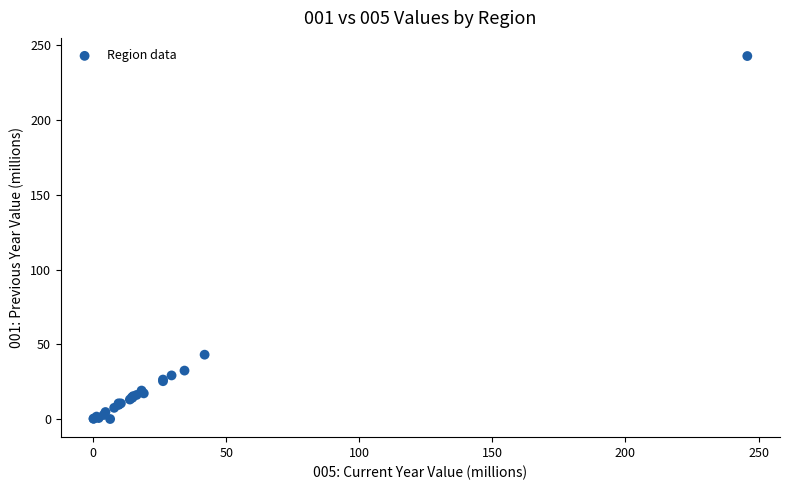

What Y value in the scatter plot is closest to 121?

43.0